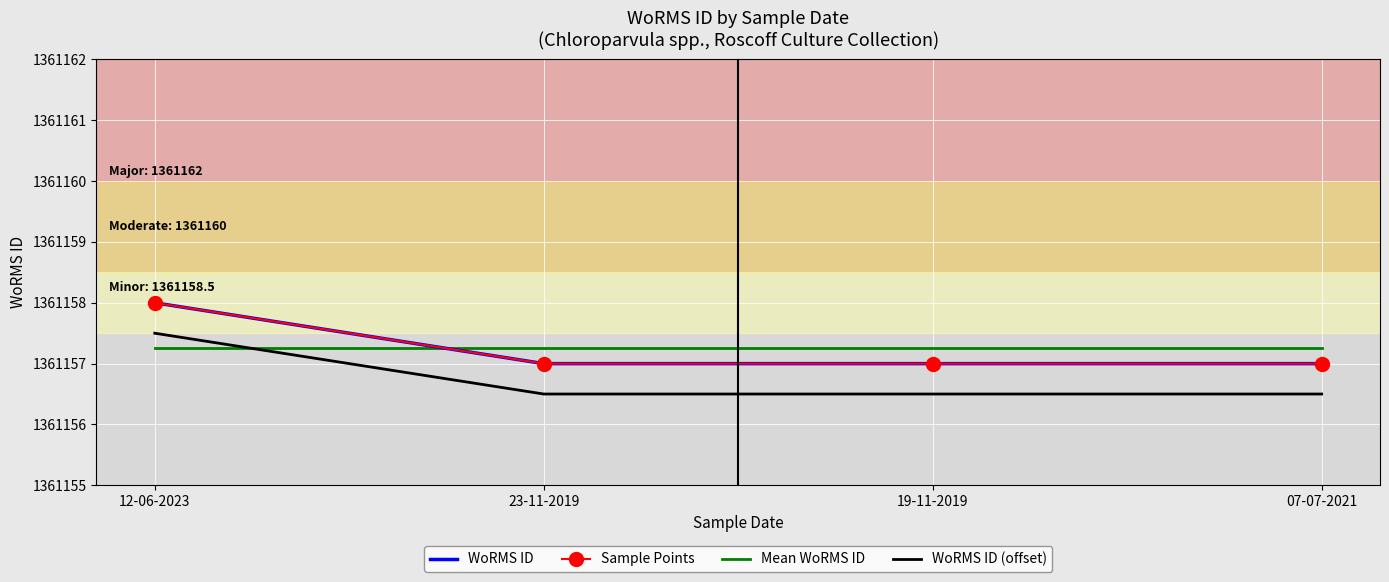

Which category has the highest value across all series?

12-06-2023